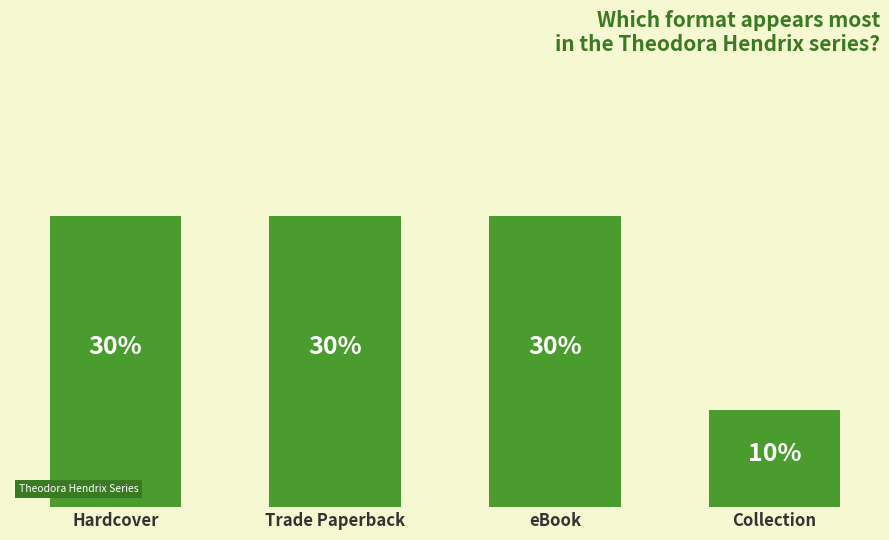

Which label corresponds to the largest value in the chart?

Hardcover